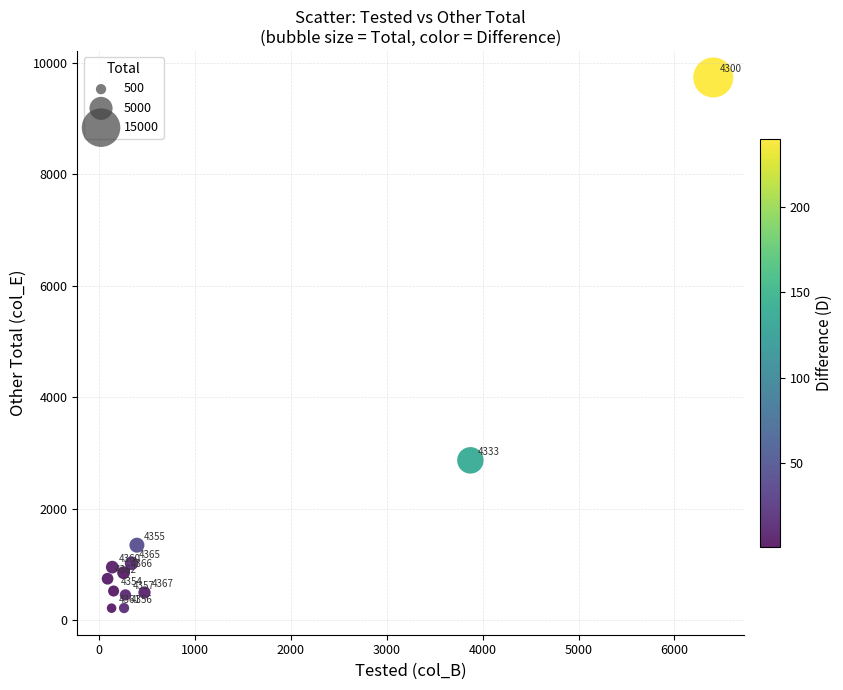

What is the average Y value?

1623